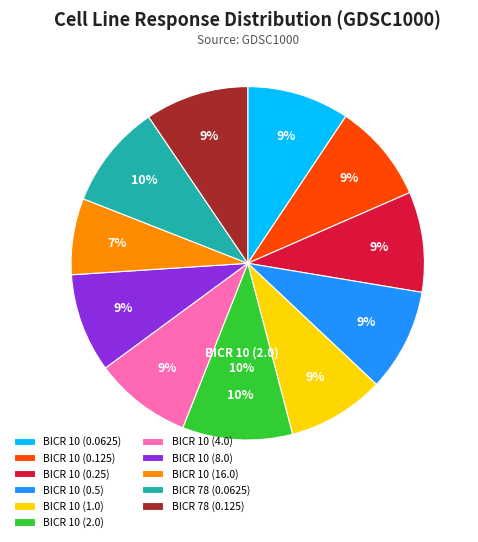

To the nearest percent, what is the difference between the largest and smallest slice percentages?

3%